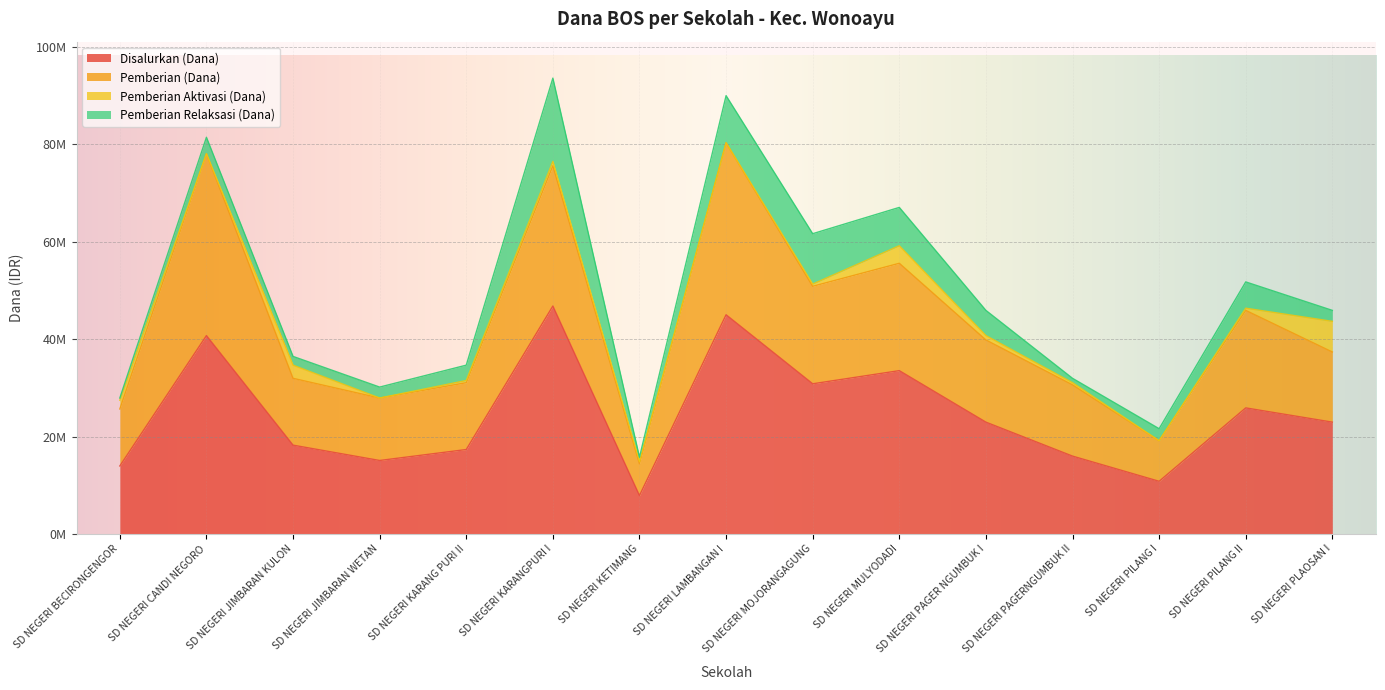

What are all the series names shown in the legend?

Disalurkan (Dana), Pemberian (Dana), Pemberian Aktivasi (Dana), Pemberian Relaksasi (Dana)